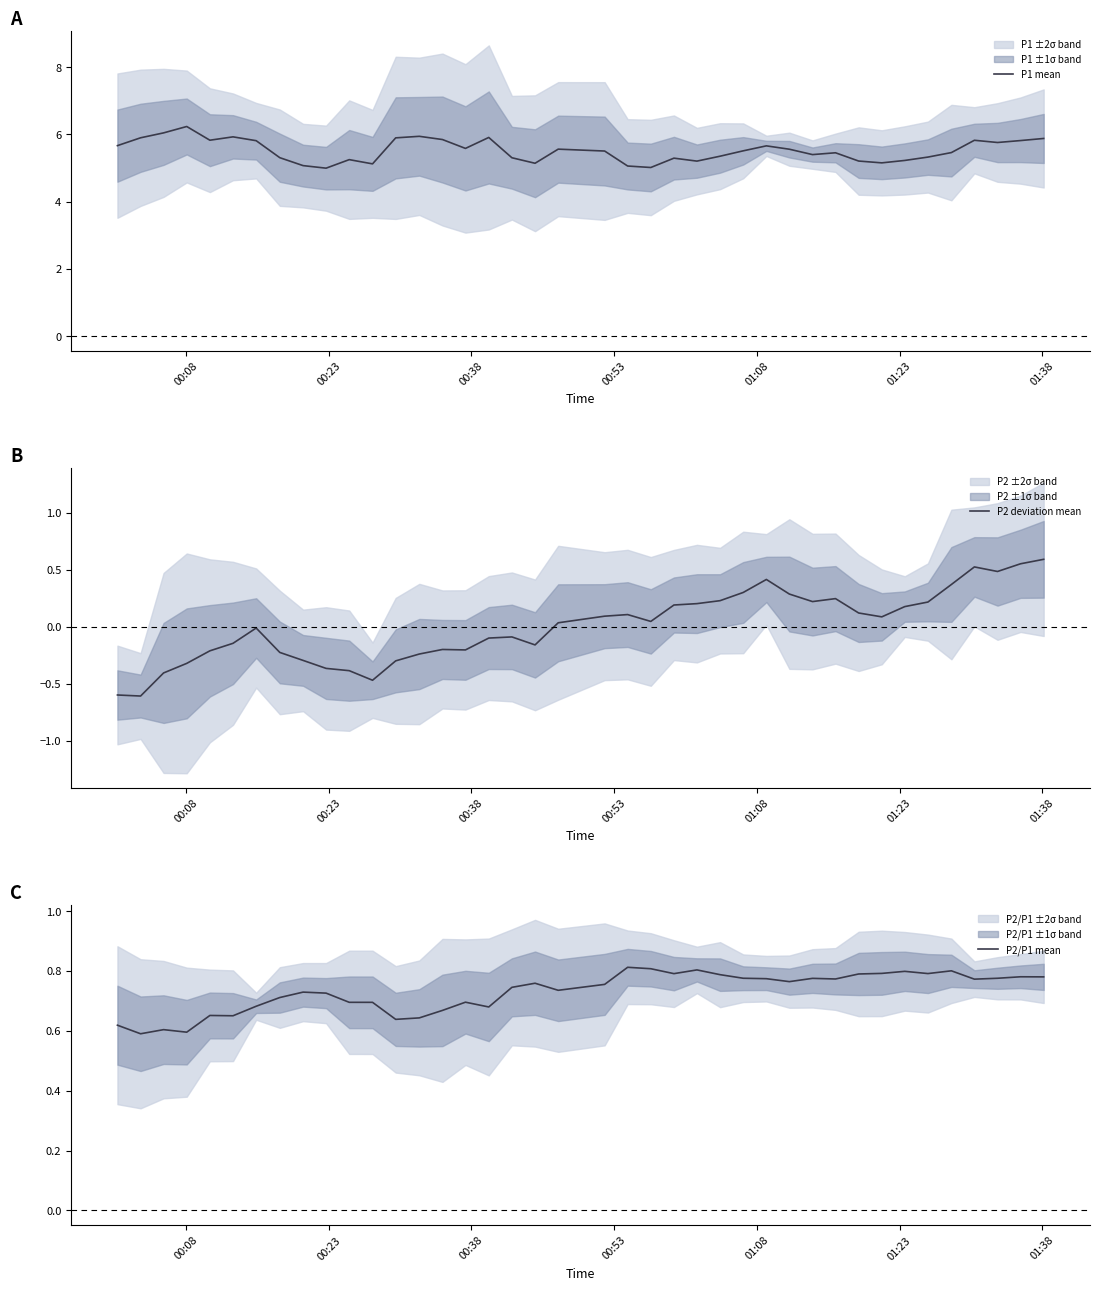

True or false: P1 mean and P2 deviation mean cross at least once.

False